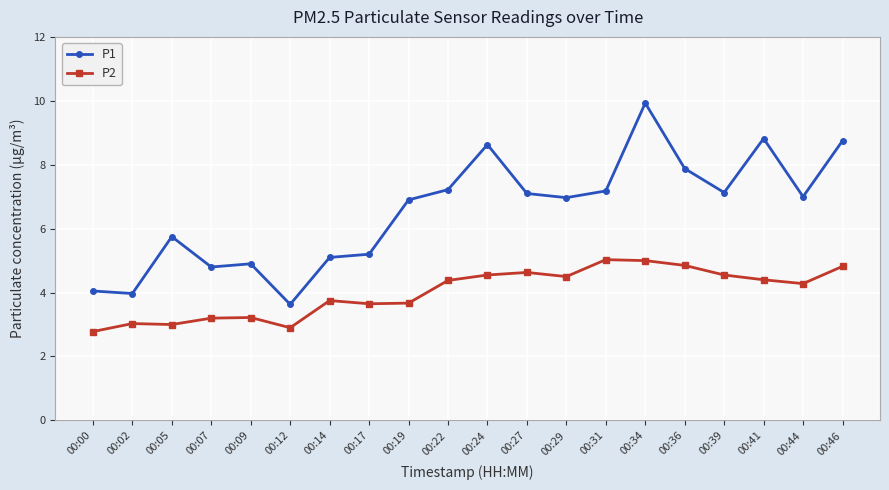

What is the value of the P2 point at the 18th from the left?

4.4